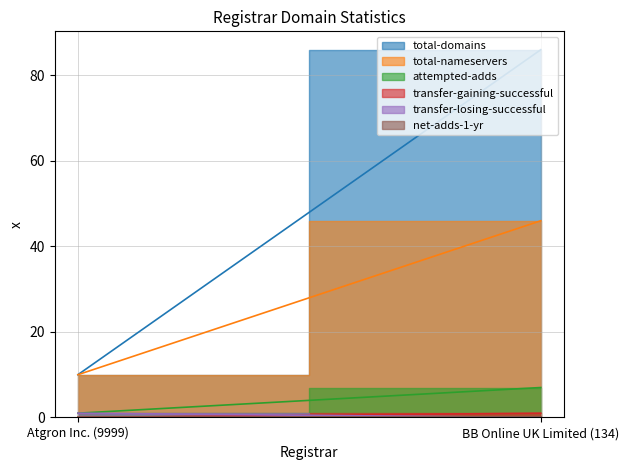

The transfer-losing-successful series shows 1 at Atgron Inc. (9999). True or false?

True